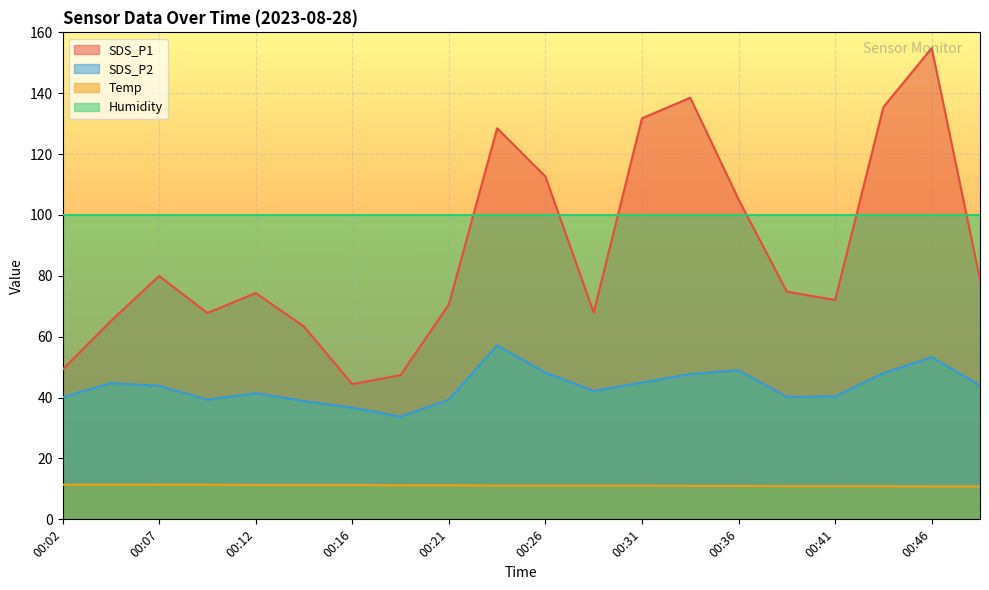

Which category has the highest value across all series?

00:46